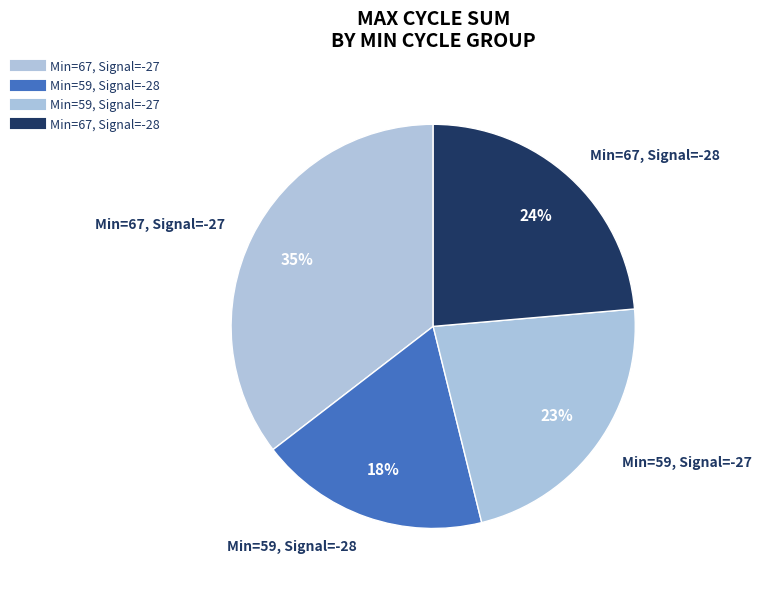

How many slices are in this pie chart?

4